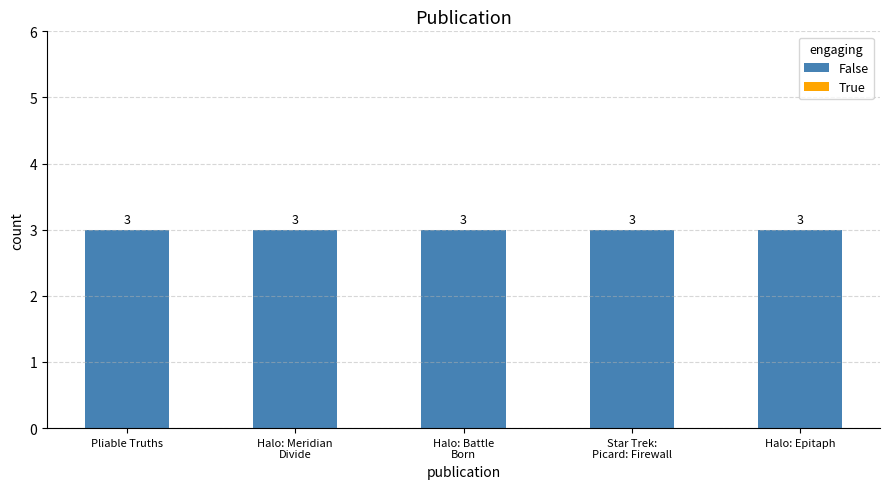

Count the number of categories in the chart.

5